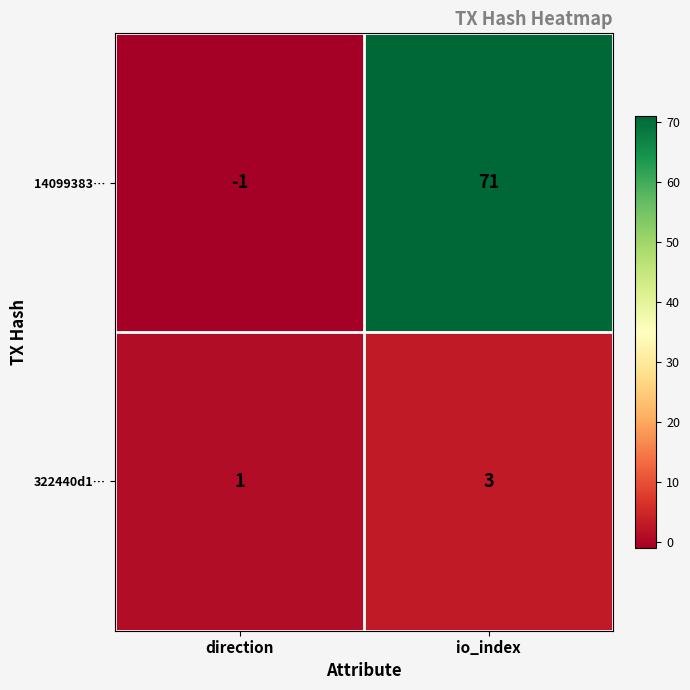

Reading right to left, list all the values displayed in this chart.

14099383…: 71	-1
322440d1…: 3	1